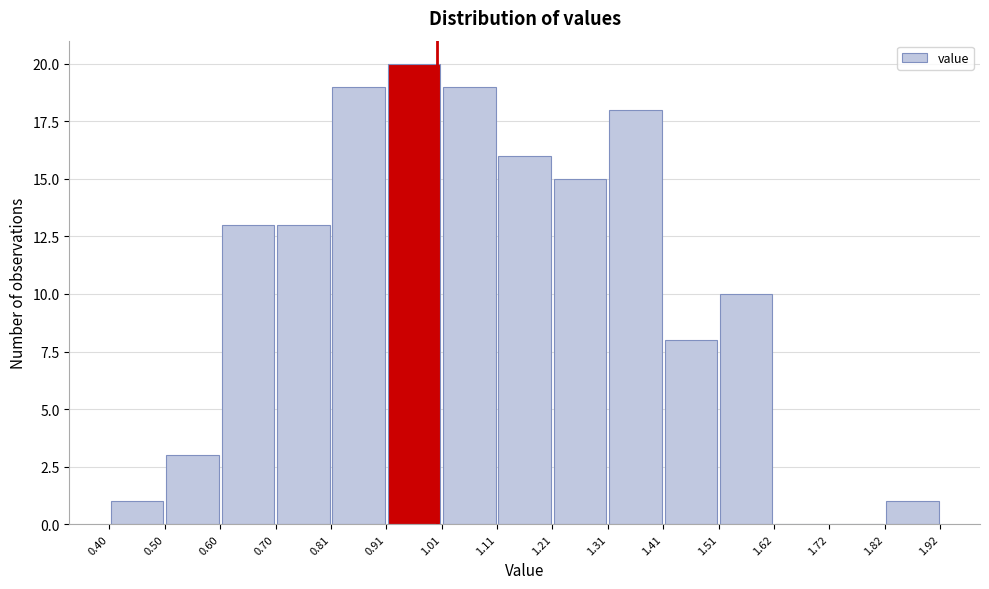

Reading left to right, transcribe this chart: for each bar, give the range it covers on the x-axis and its height. The values are not printed on the chart, so give them approximately, as read against the axis.

0.40 to 0.50: 1
0.50 to 0.60: 3
0.60 to 0.70: 13
0.70 to 0.81: 13
0.81 to 0.91: 19
0.91 to 1.01: 20
1.01 to 1.11: 19
1.11 to 1.21: 16
1.21 to 1.31: 15
1.31 to 1.41: 18
1.41 to 1.51: 8
1.51 to 1.62: 10
1.62 to 1.72: 0
1.72 to 1.82: 0
1.82 to 1.92: 1